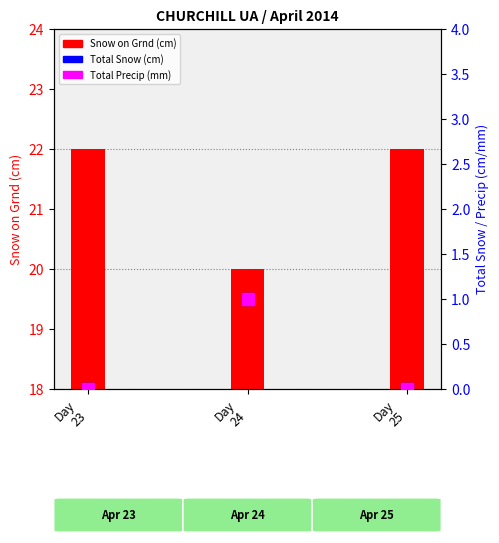

Which series has the widest spread of values?

Snow on Grnd (cm)